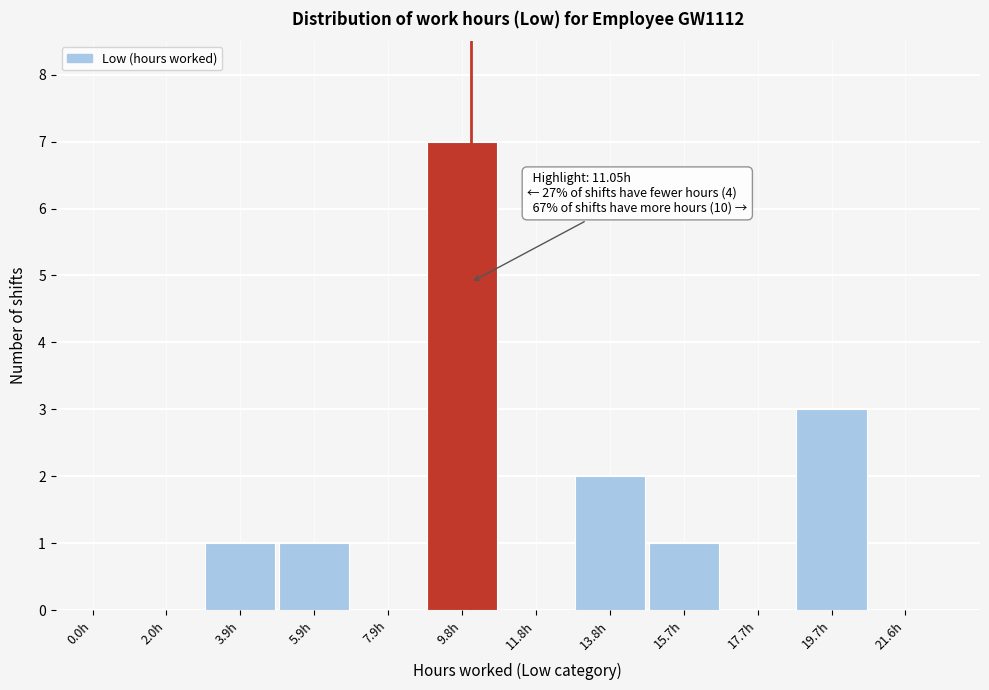

Reading left to right, extract all data points from this chart.

0.0h=0	2.0h=0	3.9h=1	5.9h=1	7.9h=0	9.8h=7	11.8h=0	13.8h=2	15.7h=1	17.7h=0	19.7h=3	21.6h=0